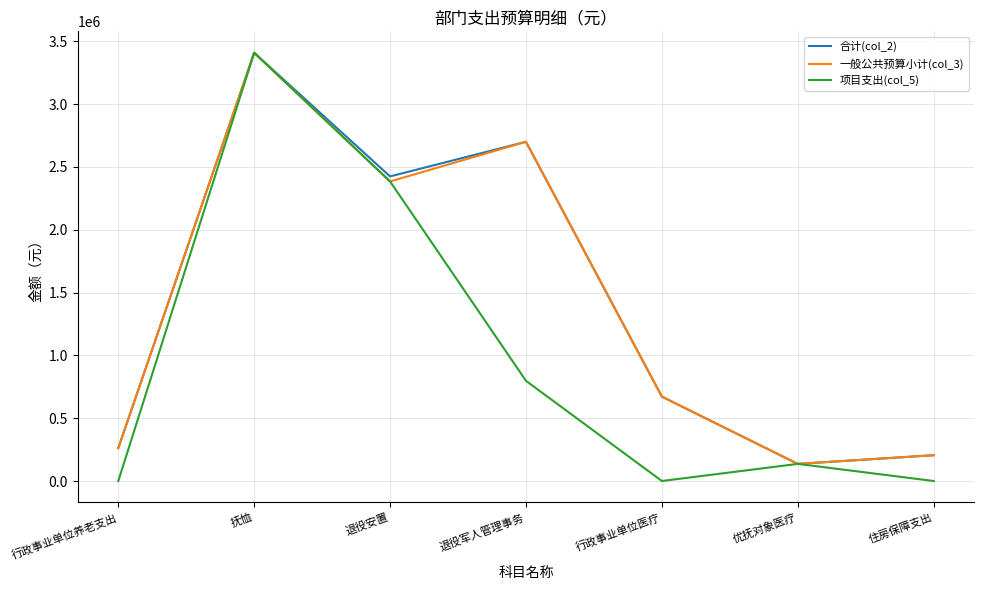

What is the difference between the 项目支出(col_5) values at 抚恤 and 退役安置?

1024151.6